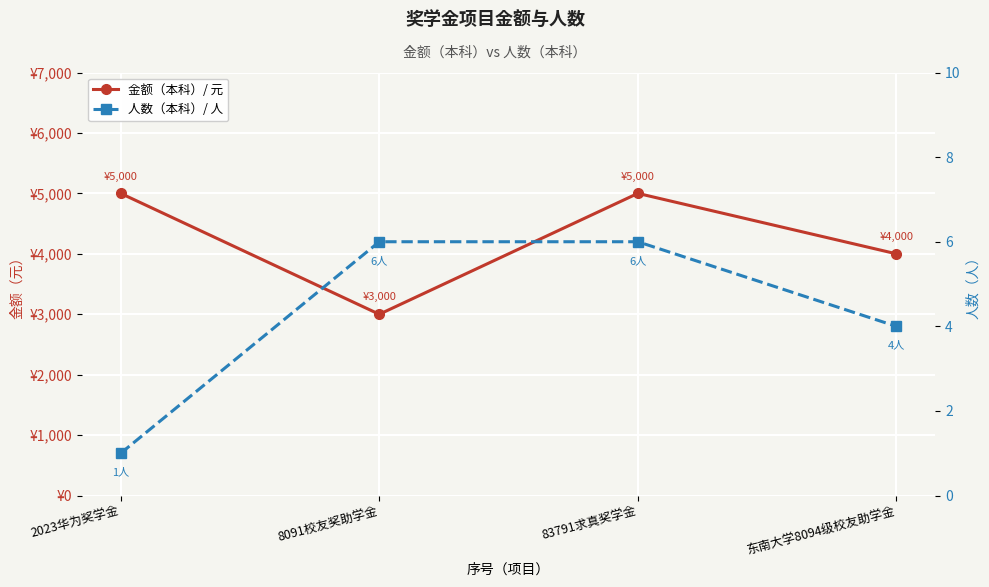

What is the difference between the highest and lowest values at 8091校友奖助学金?

2994